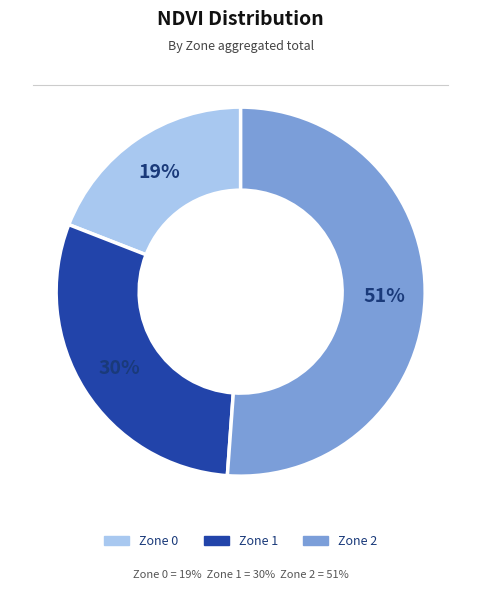

Rank the categories by value from highest to lowest.

Zone 2, Zone 1, Zone 0